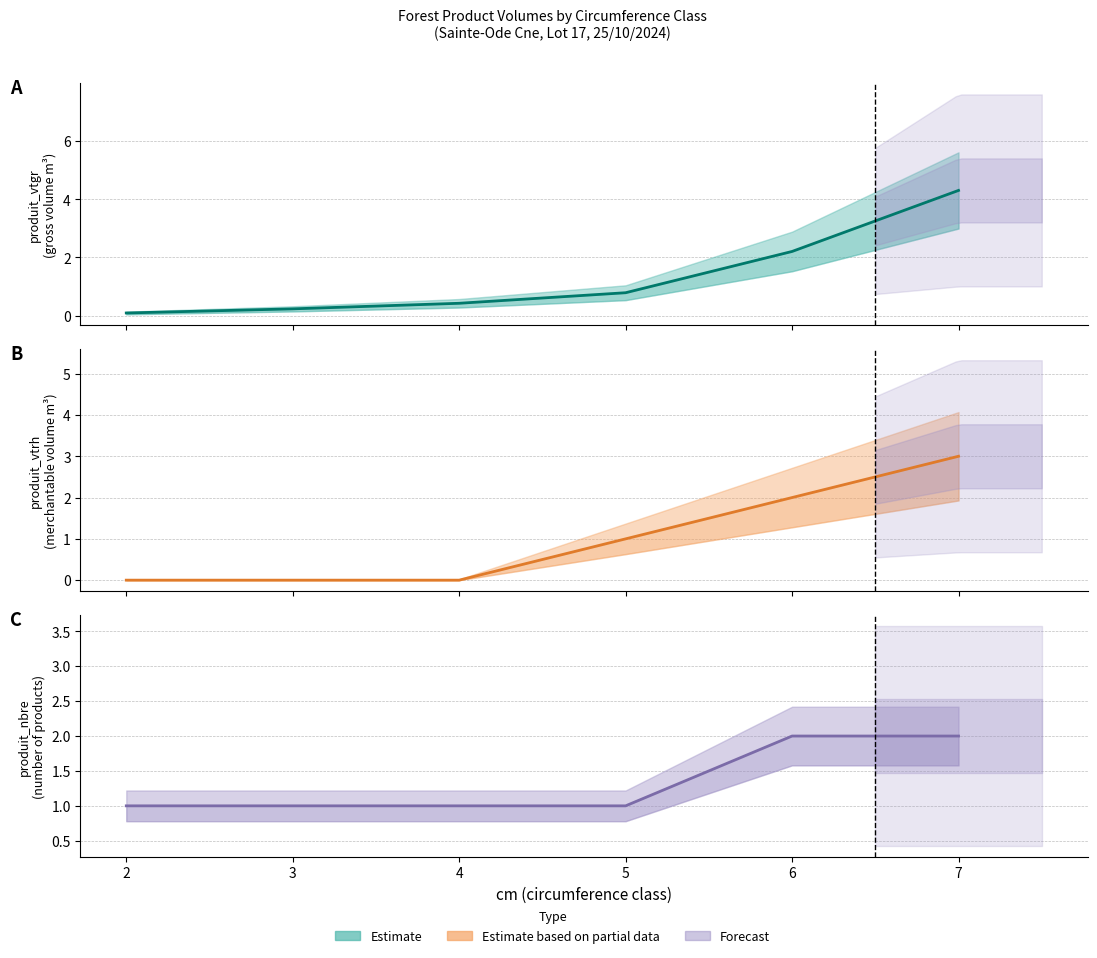

True or false: produit_vtrh has a value of 3.0 at 7.

True